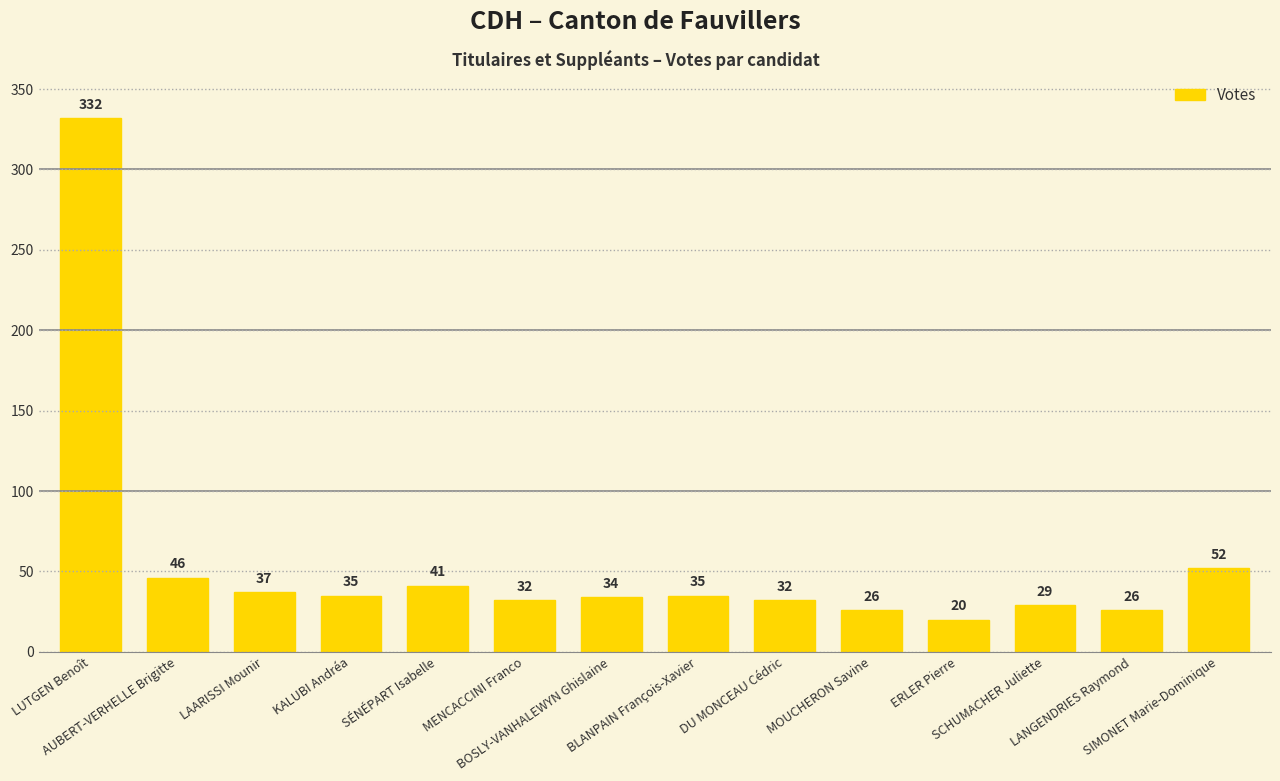

The value at ERLER Pierre is 20. True or false?

True